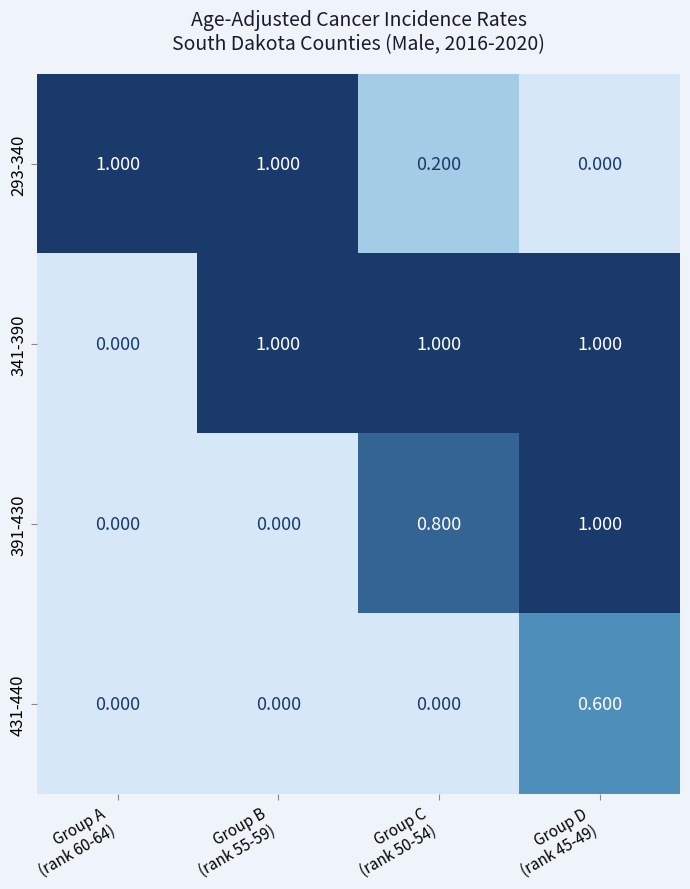

How many categories are shown in the chart?

4